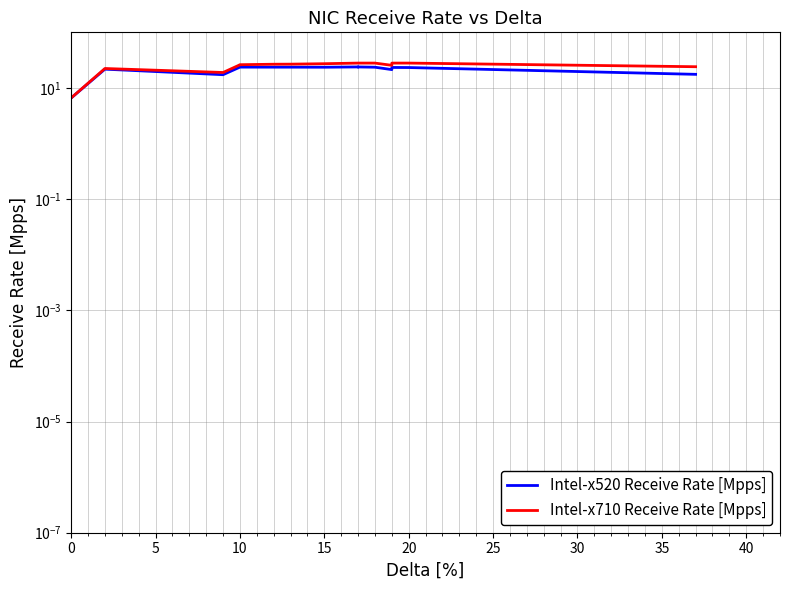

True or false: Intel-x520 Receive Rate [Mpps] and Intel-x710 Receive Rate [Mpps] intersect in this chart.

False